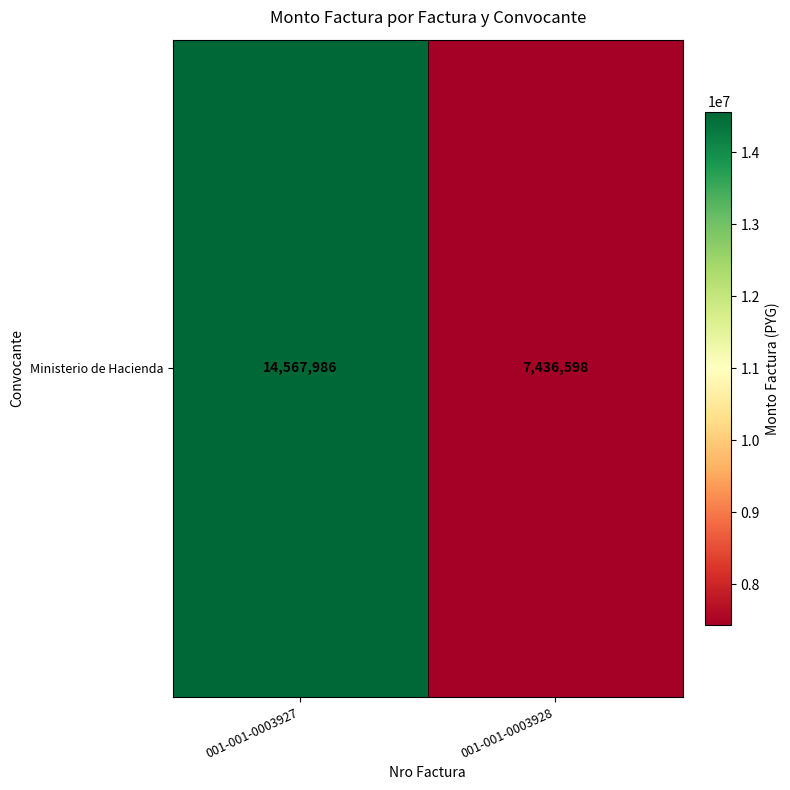

List the labels in order of value, smallest first.

001-001-0003928, 001-001-0003927